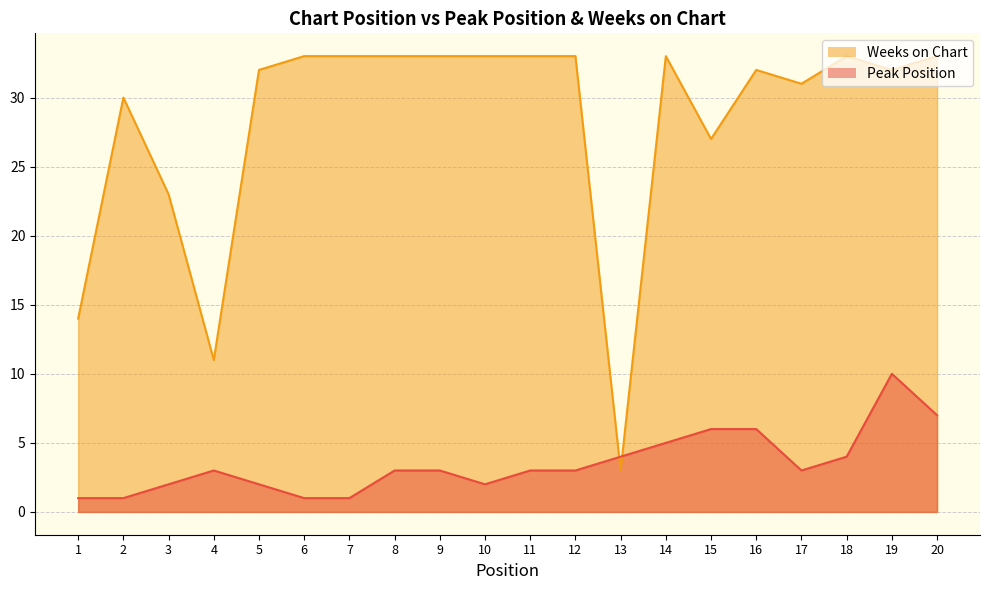

At which category is the sum across all series the highest?

19